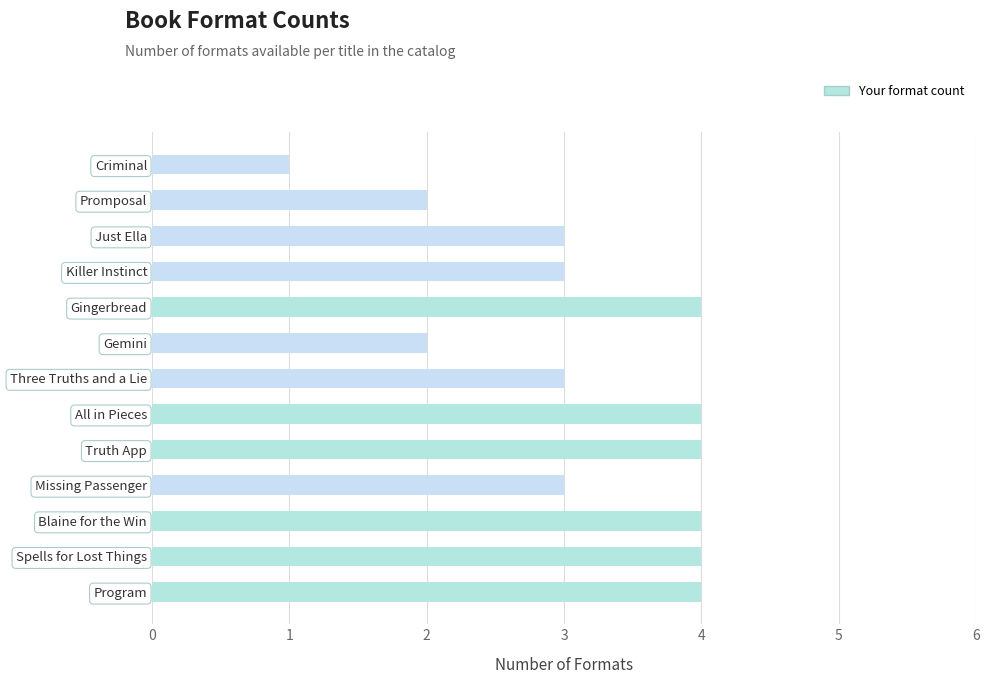

What is the sum of all values?

41